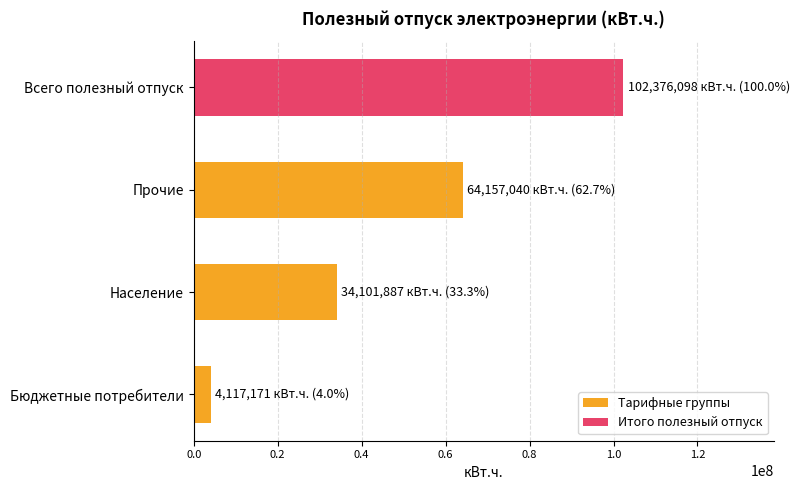

What is the minimum value shown in the chart?

4117171